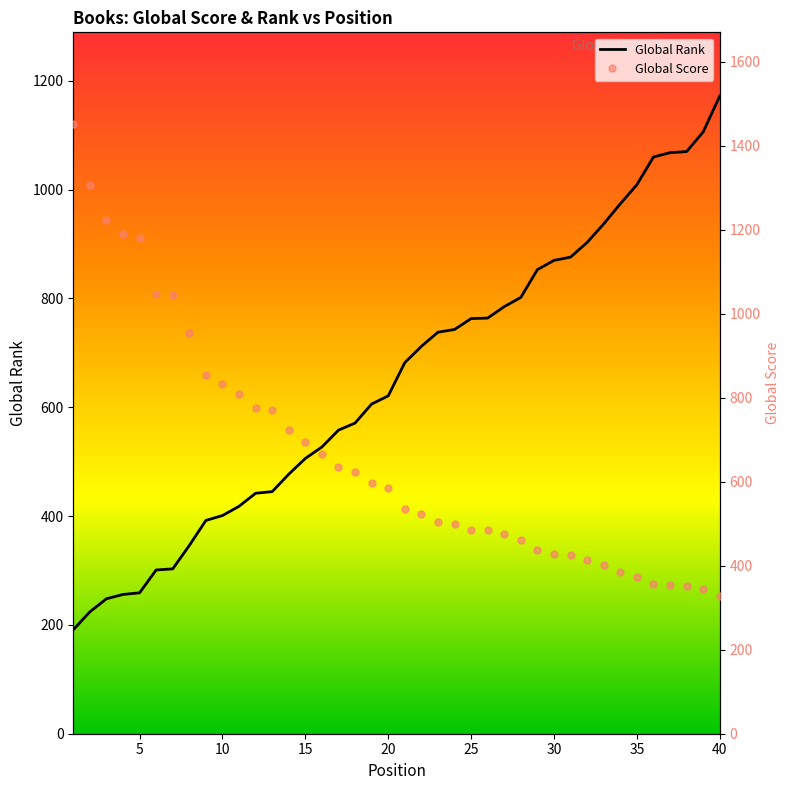

True or false: Global Rank has more than 2 points higher than both neighbors.

False